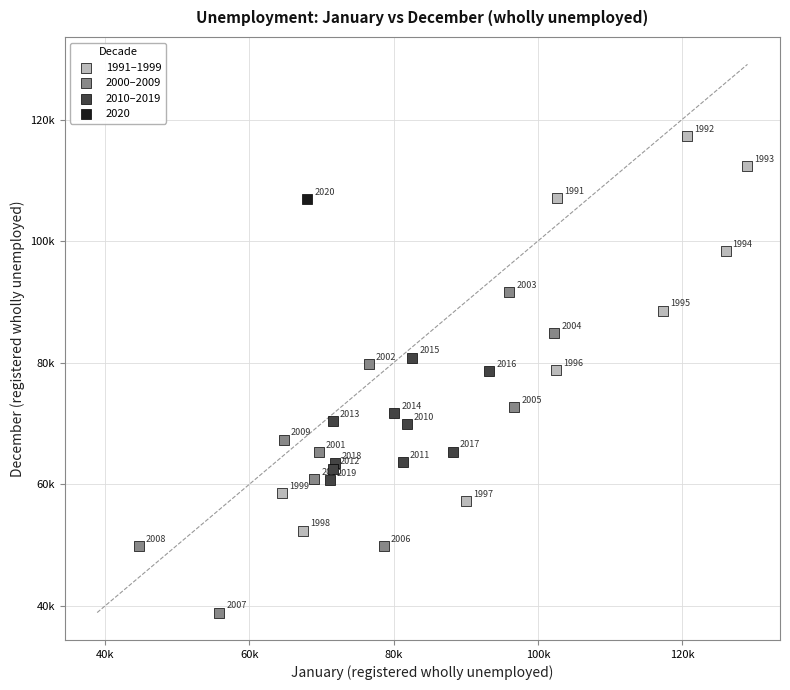

What are all the series names shown in the legend?

1991–1999, 2000–2009, 2010–2019, 2020